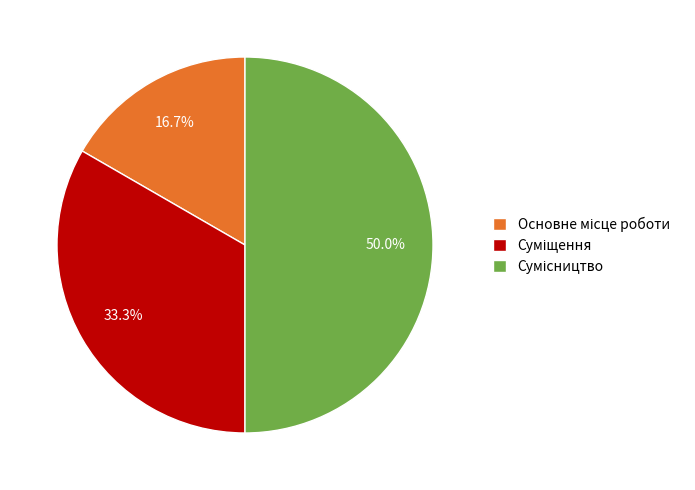

To the nearest percent, what percentage of the pie is Сумісництво?

50%